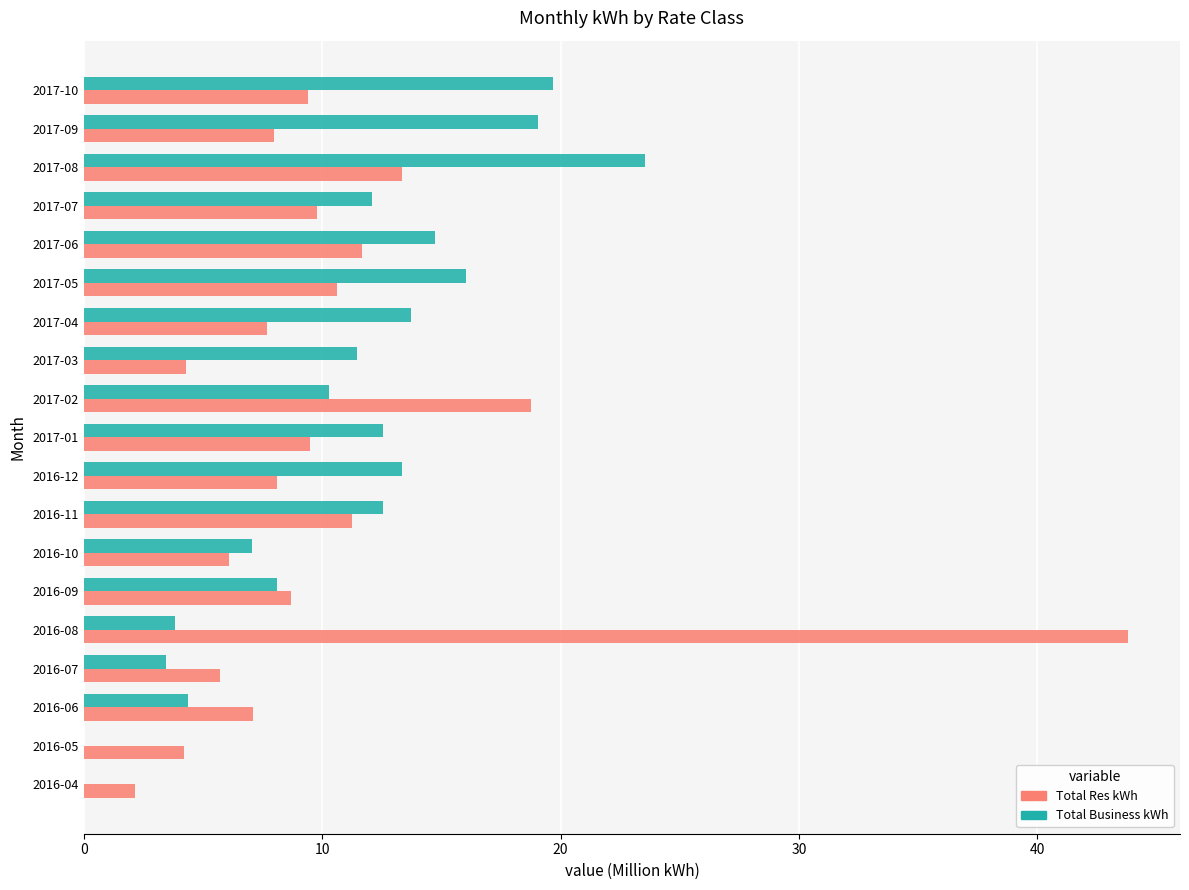

Where is Total Res kWh nearest to the value 22?

2017-02